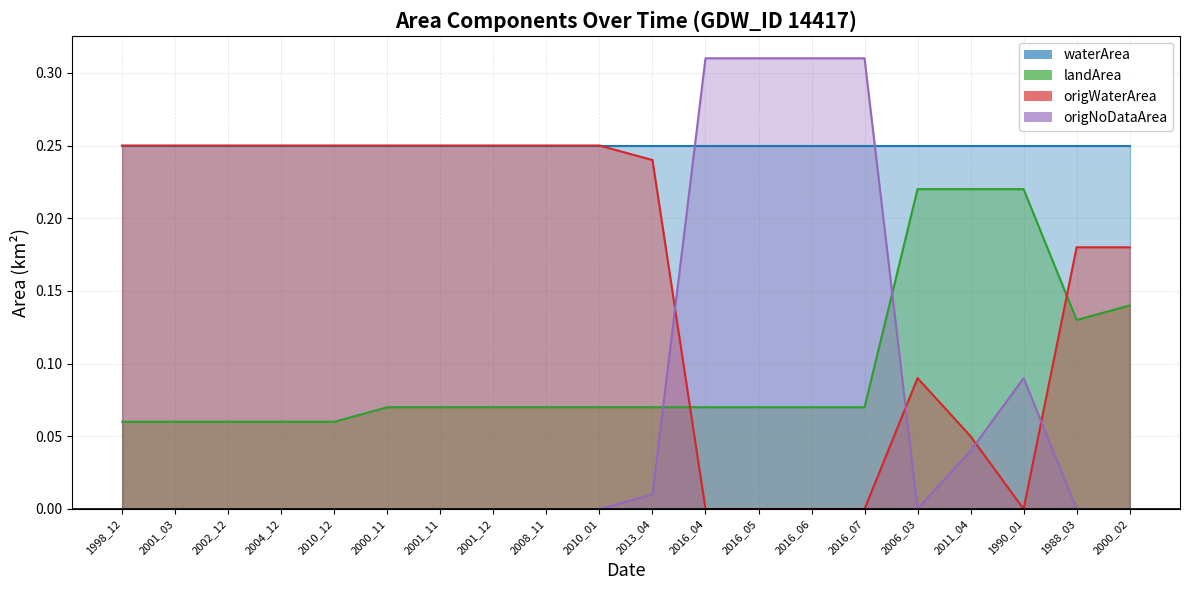

Where is the first local maximum for origWaterArea?

2006_03